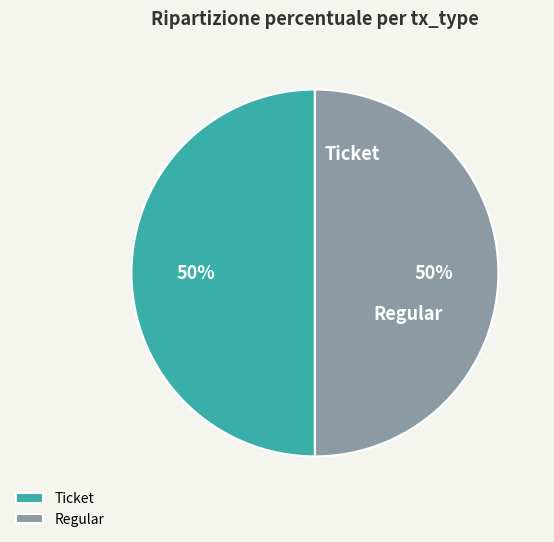

To the nearest percent, what is the average slice percentage?

50%